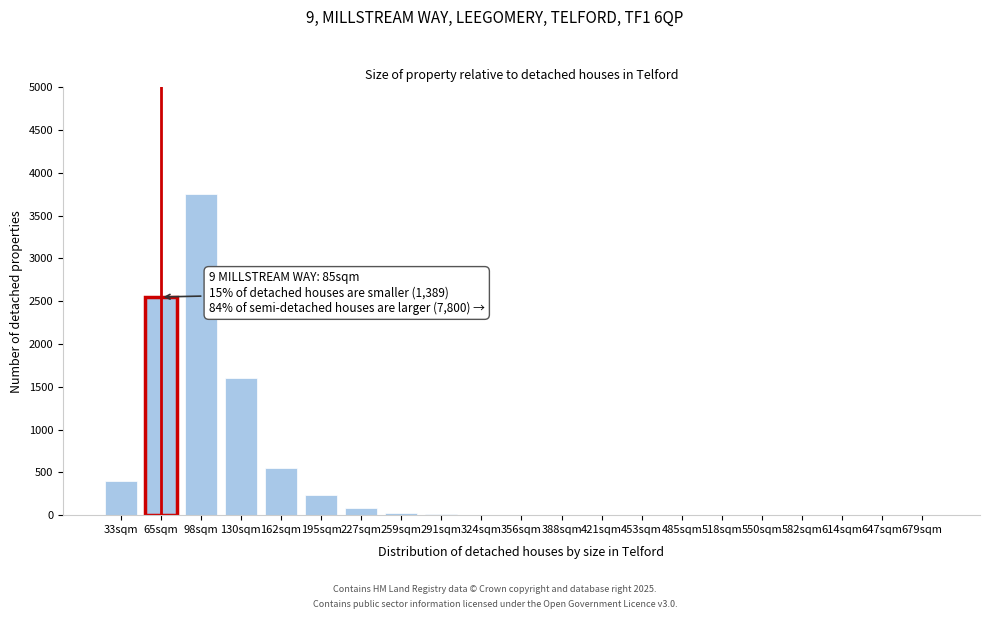

Where is the data nearest to the value 1875?

130sqm